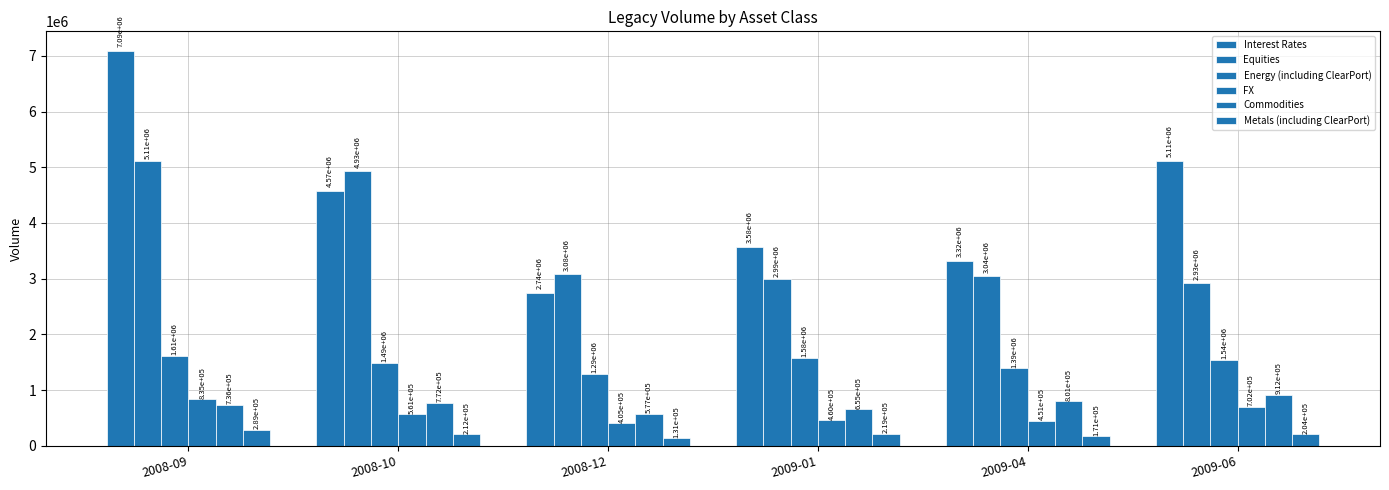

How many data points in Equities are less than 3082565?

3